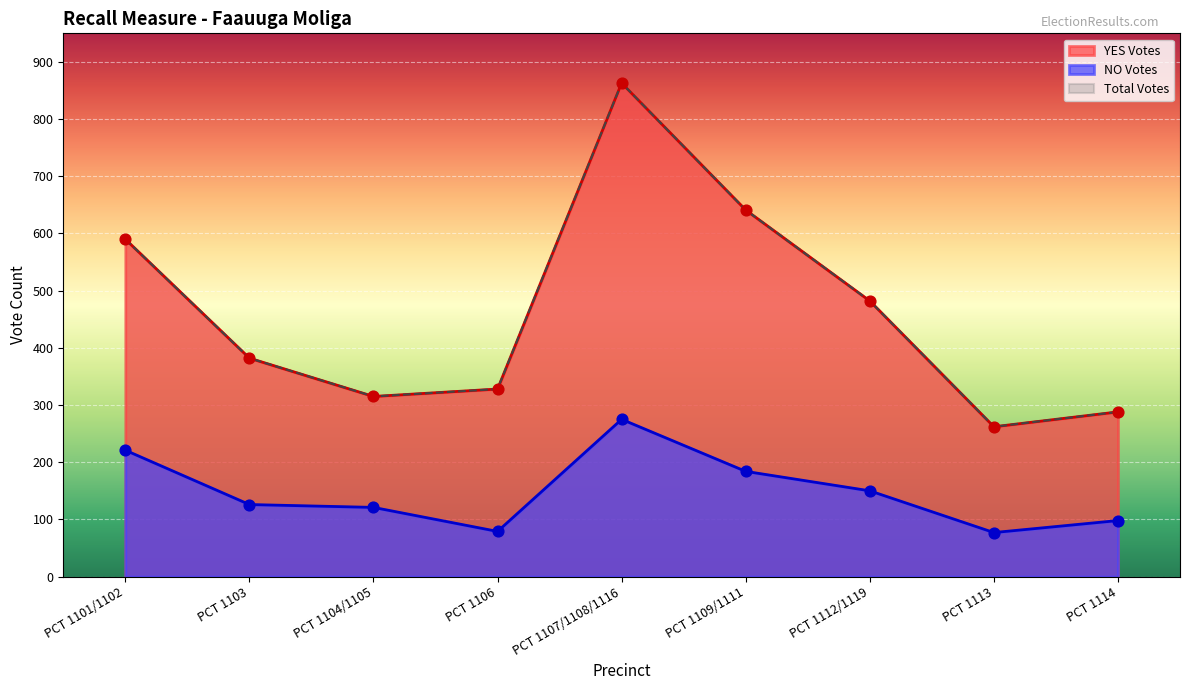

Is the value of YES Votes at PCT 1104/1105 greater than the value of Total Votes at PCT 1101/1102?

No